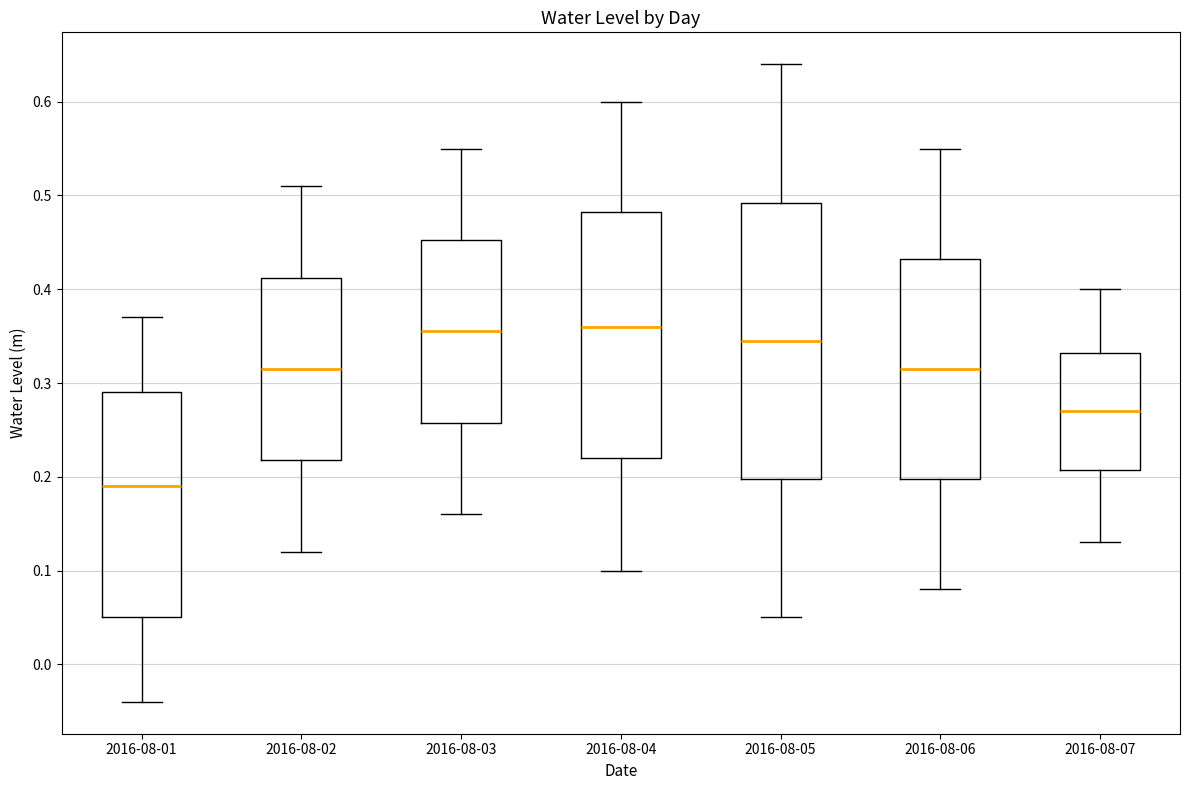

Where is the upper edge of the box for 2016-08-02 on the y-axis? The values are not printed on the chart, so give them approximately, as read against the axis.

0.41